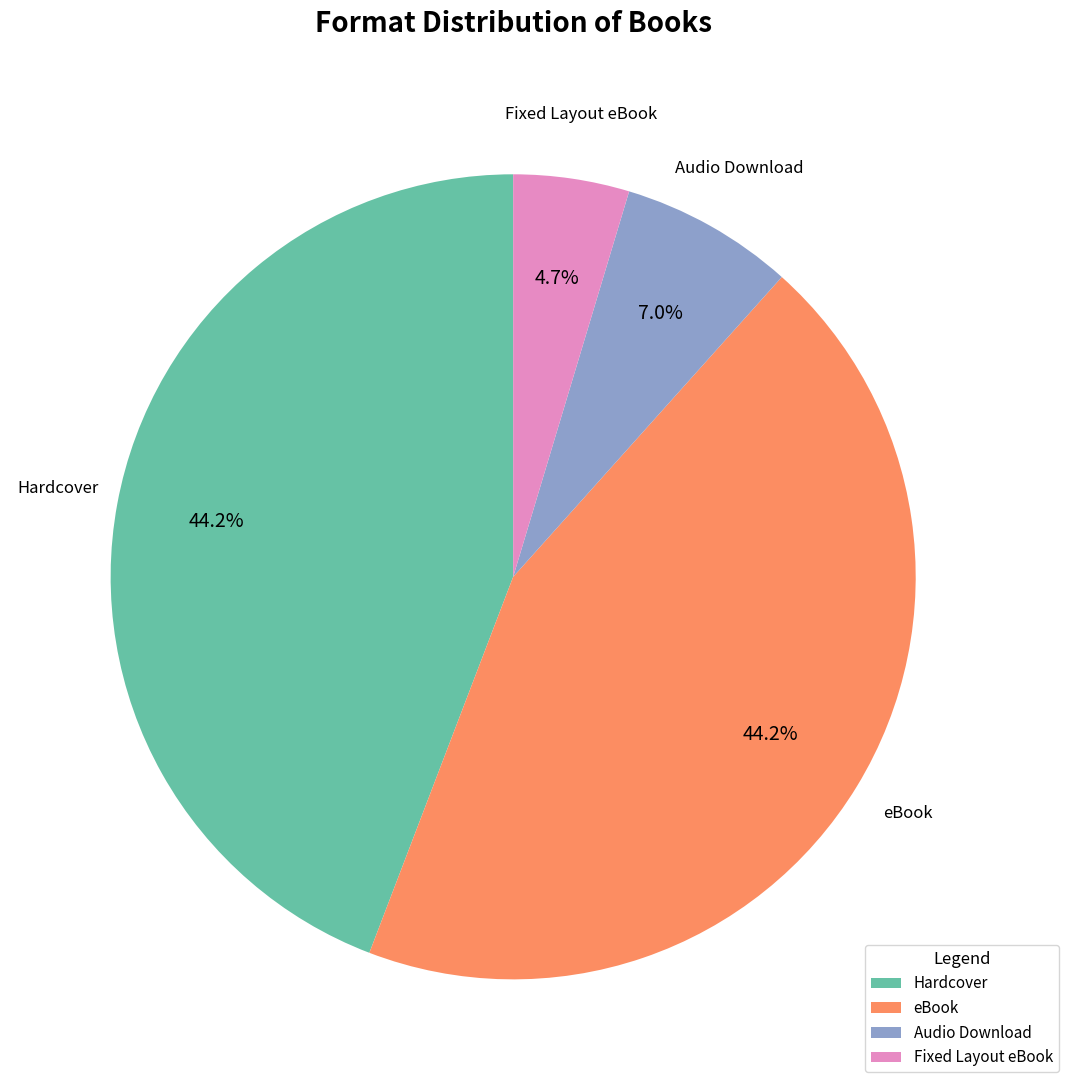

True or false: Audio Download accounts for 1% of the total.

False